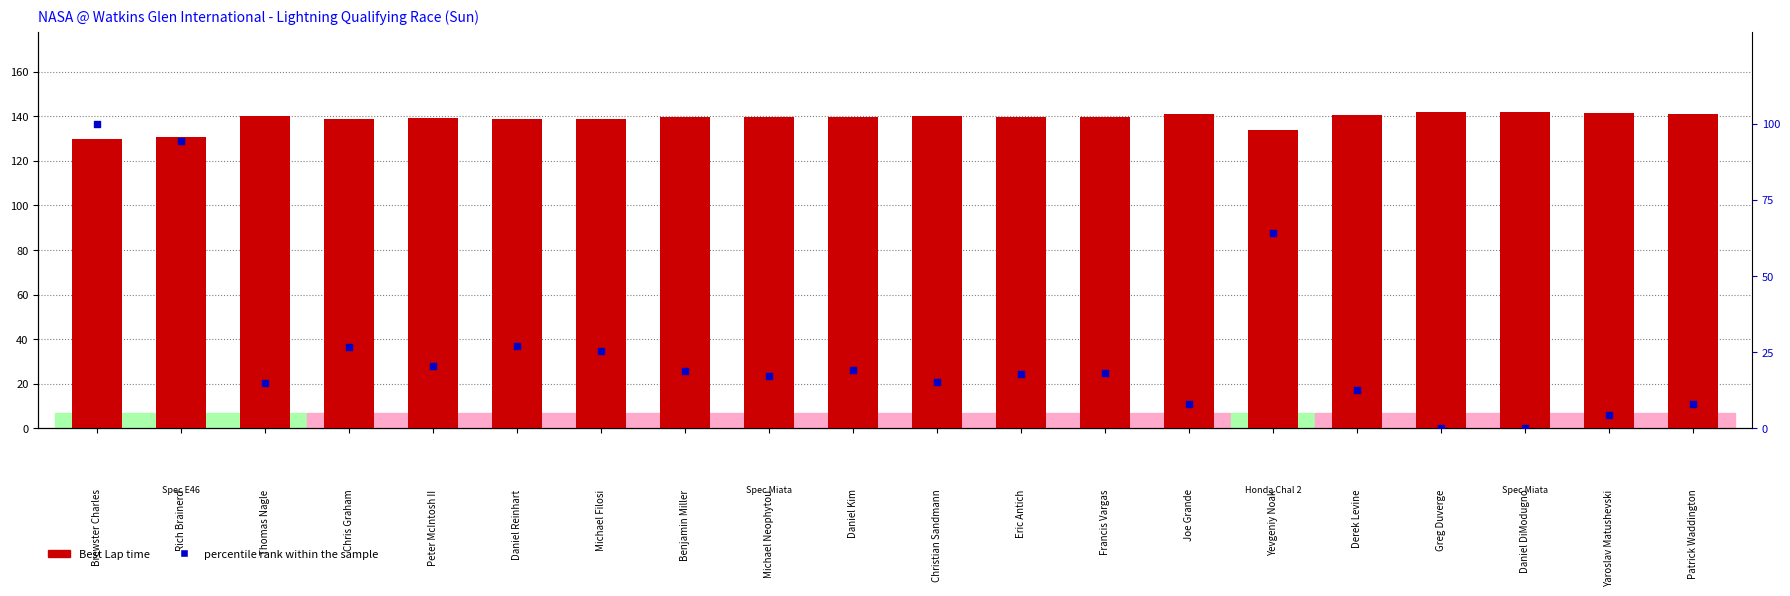

At which category is the sum across all series the highest?

Brewster Charles